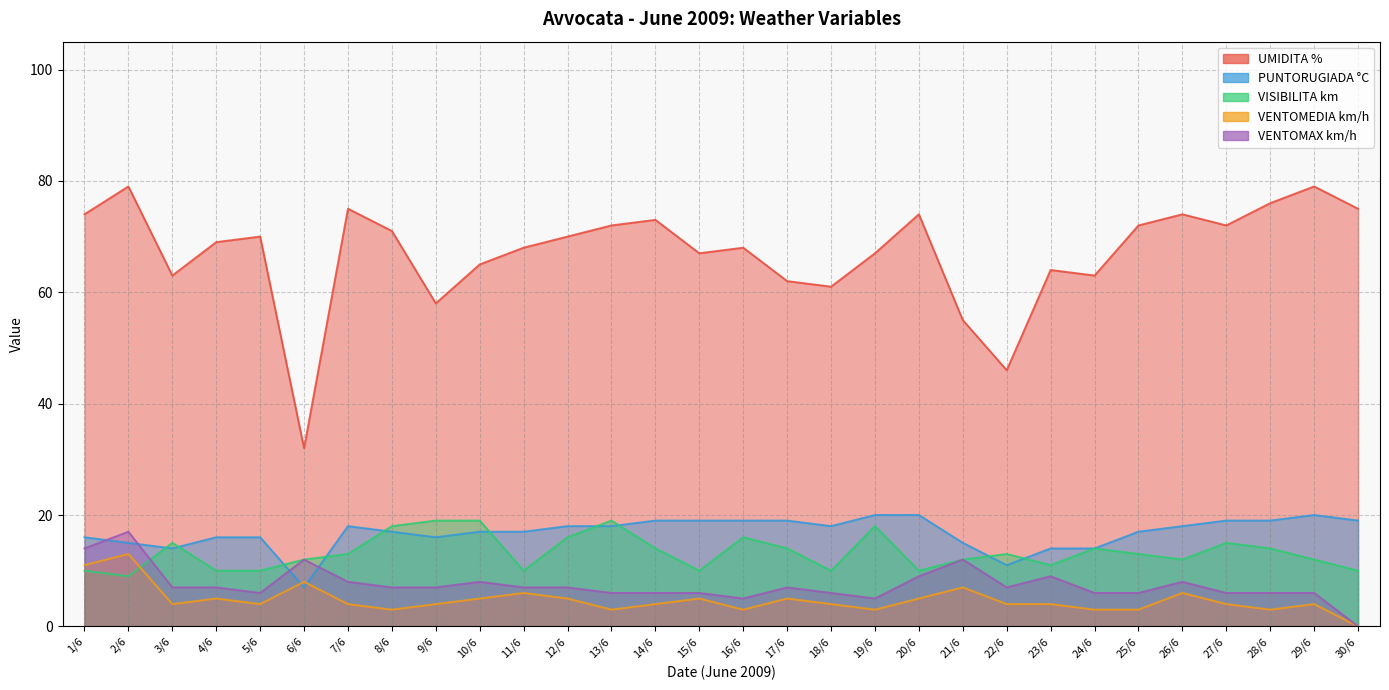

What are all the series names shown in the legend?

UMIDITA %, PUNTORUGIADA °C, VISIBILITA km, VENTOMEDIA km/h, VENTOMAX km/h